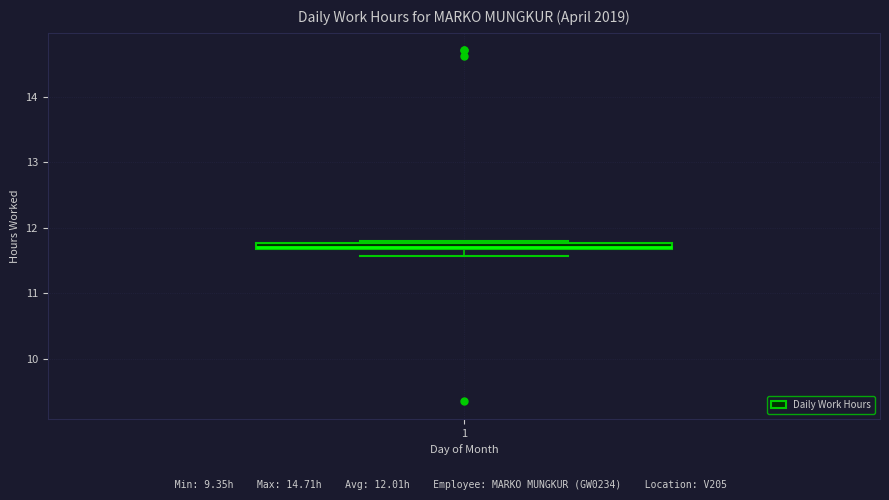

Where does the lower whisker of the box at x = 1 end on the y-axis? The values are not printed on the chart, so give them approximately, as read against the axis.

11.6